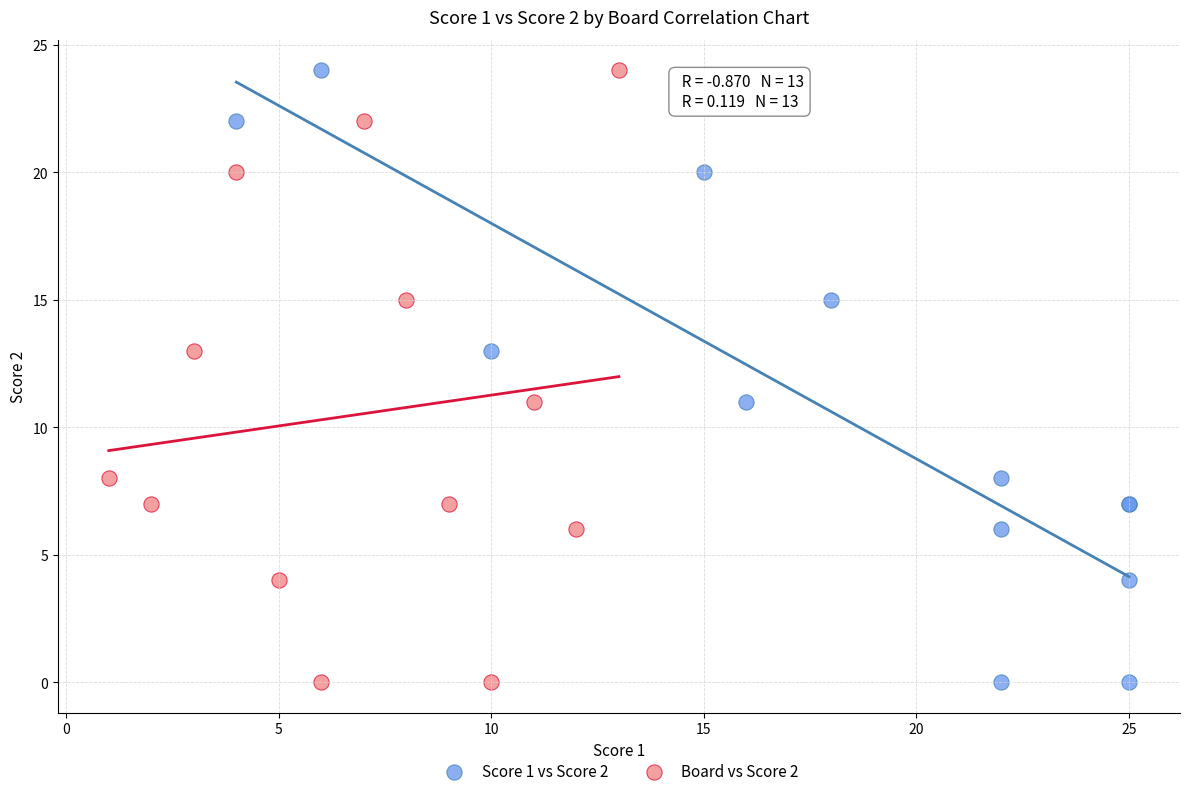

What are all the series names shown in the legend?

Score 1 vs Score 2, Board vs Score 2